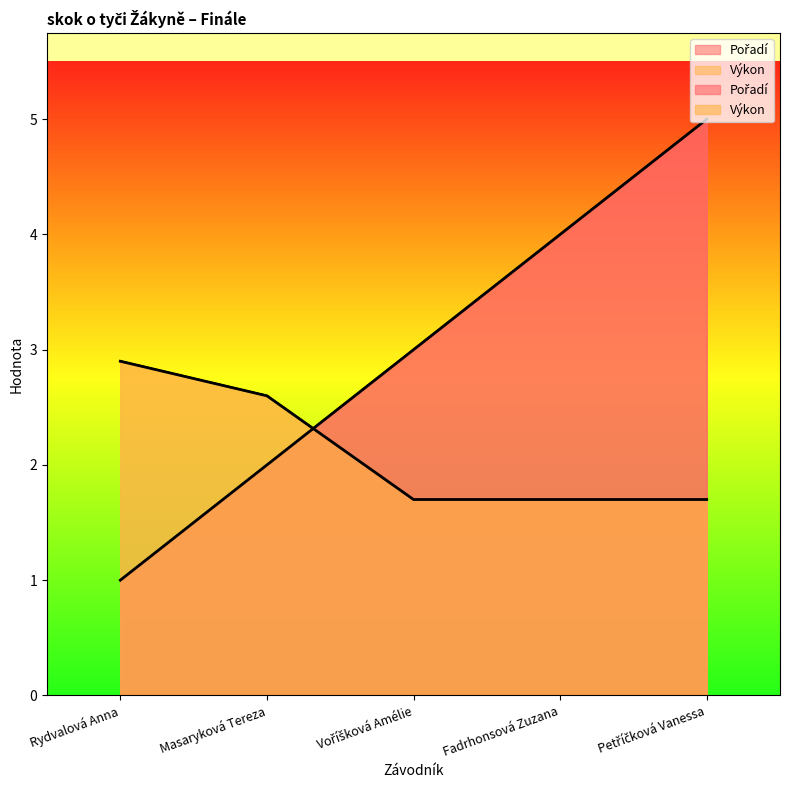

What is the lowest value of the Pořadí series?

1.0